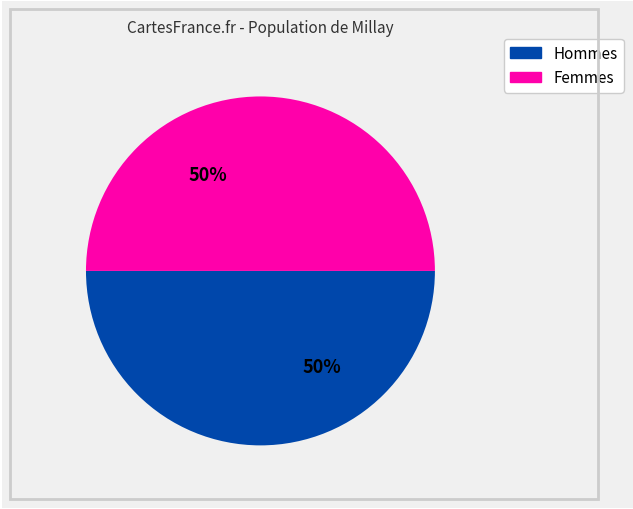

To the nearest percent, what is the average slice percentage?

50%